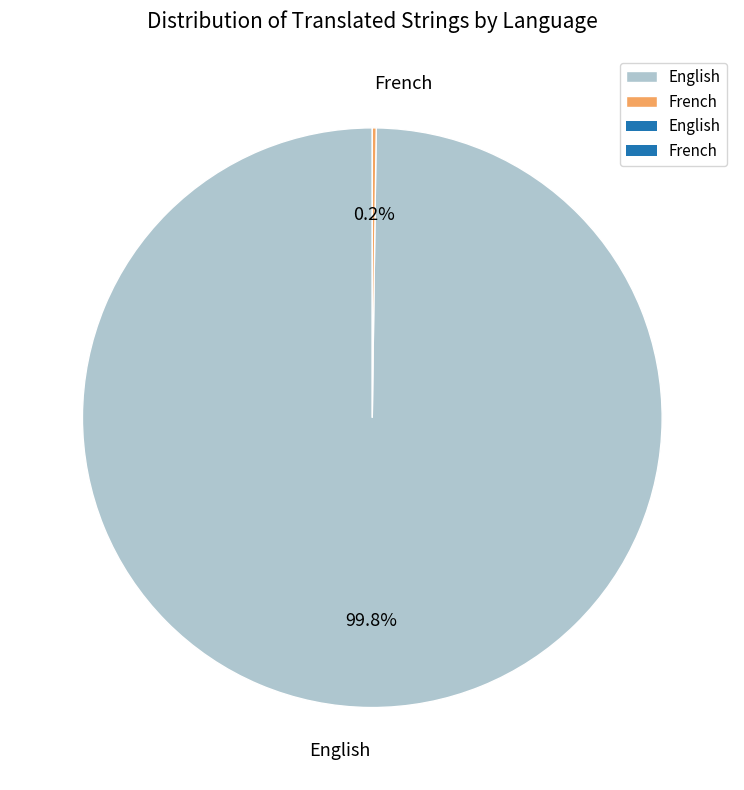

What is the largest slice in the pie chart?

English